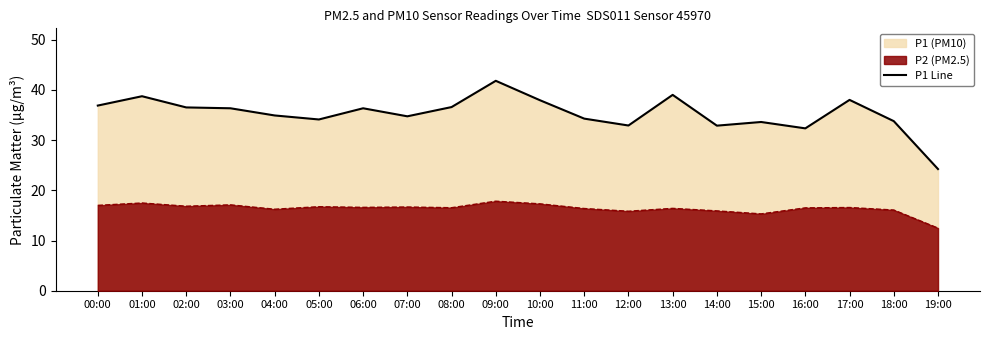

True or false: the data shows 36.6 at 08:00.

True